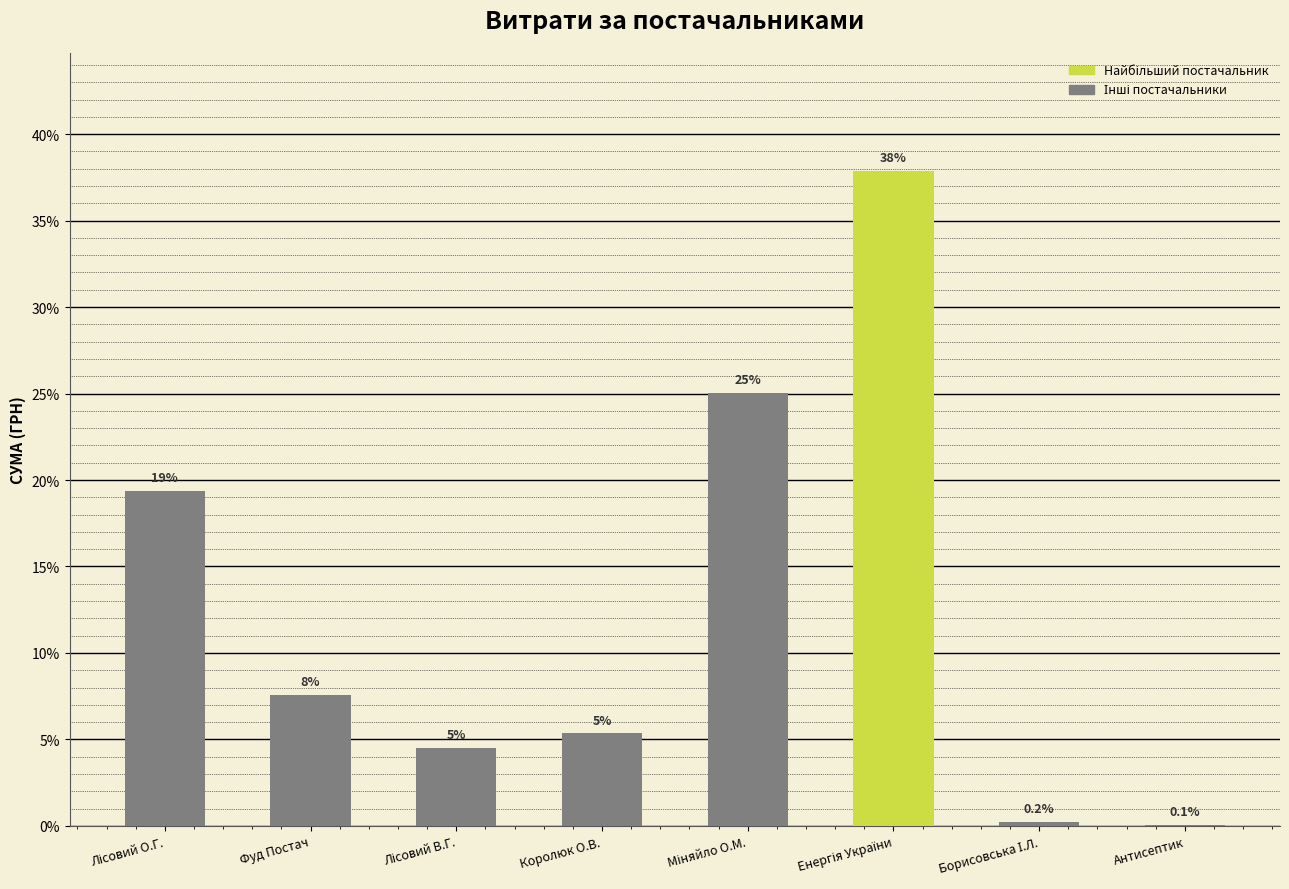

Which has a higher value, Королюк О.В. or Фуд Постач?

Фуд Постач